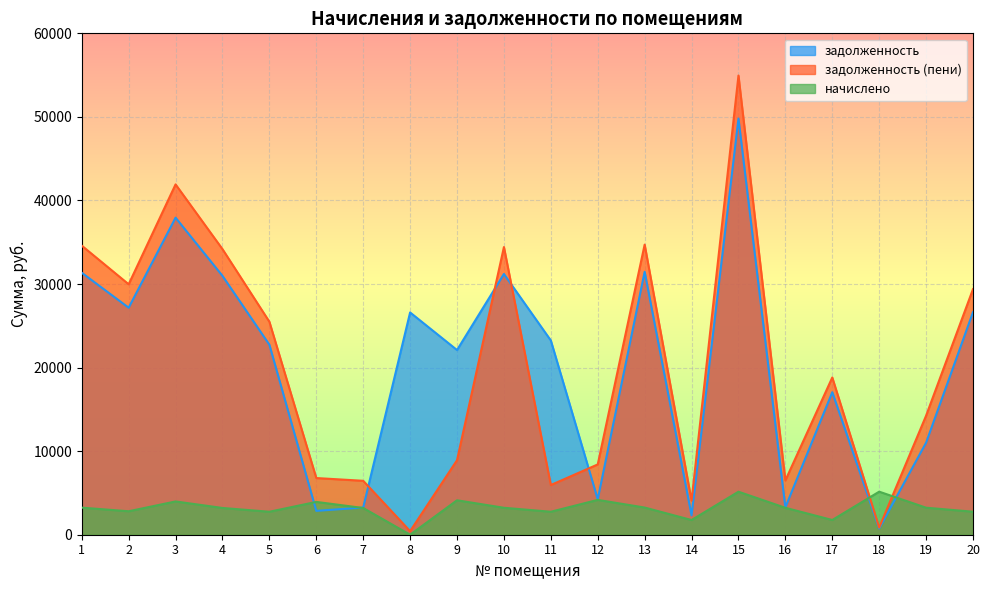

Rank the series at 20 from highest to lowest value.

задолженность (пени), задолженность, начислено